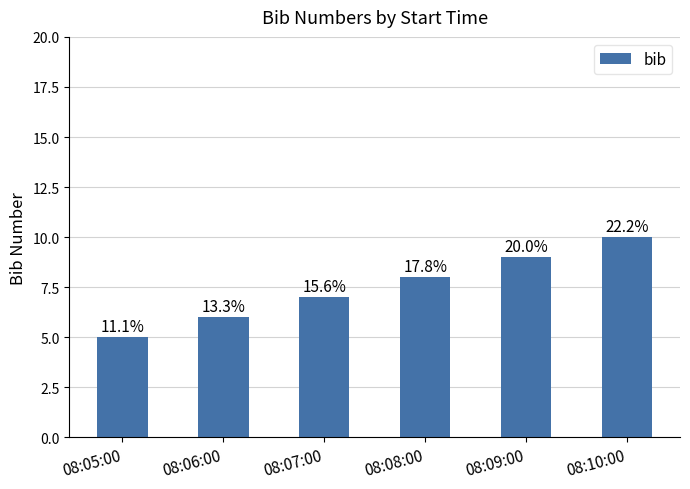

List the labels in order of value, largest first.

08:10:00, 08:09:00, 08:08:00, 08:07:00, 08:06:00, 08:05:00